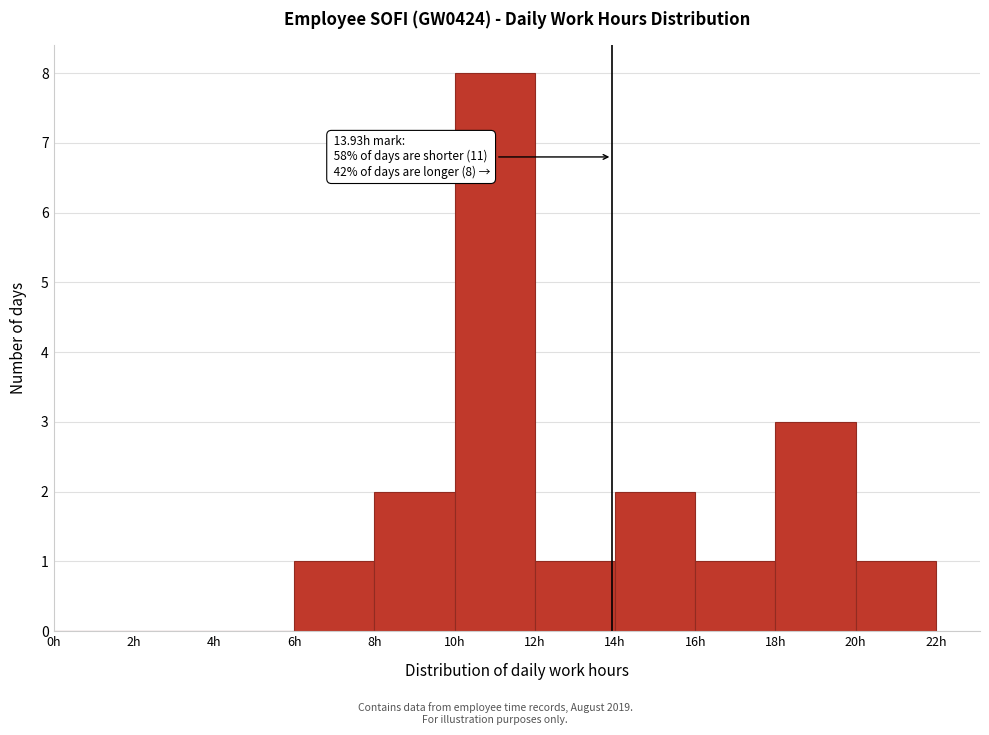

Which range on the x-axis has the tallest bar?

10 to 12